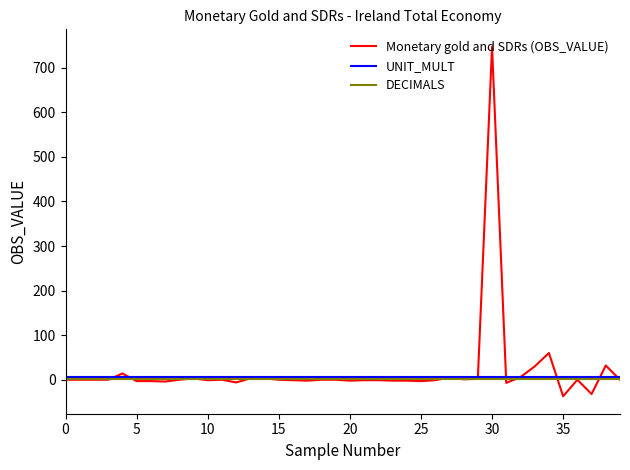

What is the lowest value of the Monetary gold and SDRs (OBS_VALUE) series?

-37